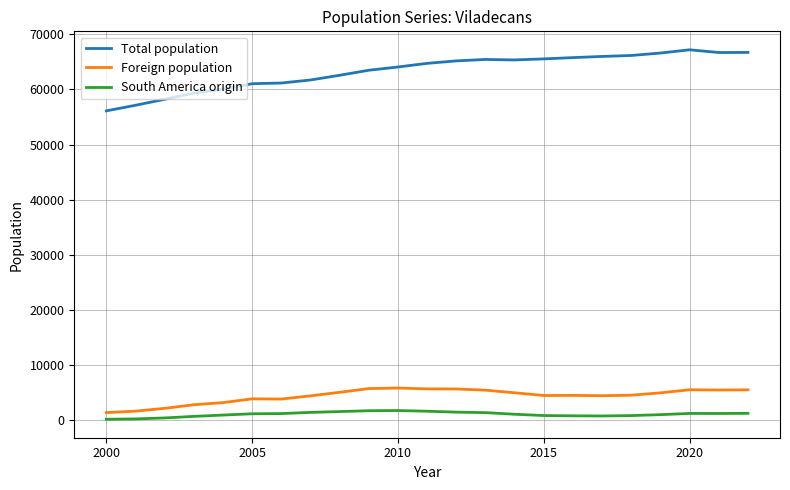

Which series has the largest total across all categories?

Total population